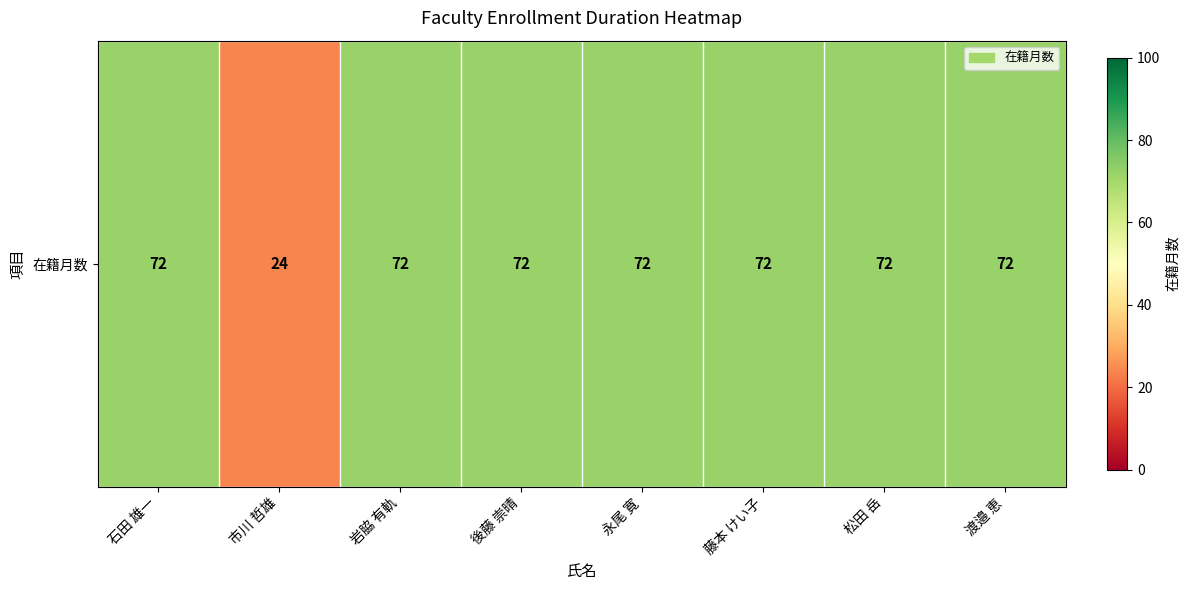

At which category does the chart reach its peak across all series?

石田 雄一